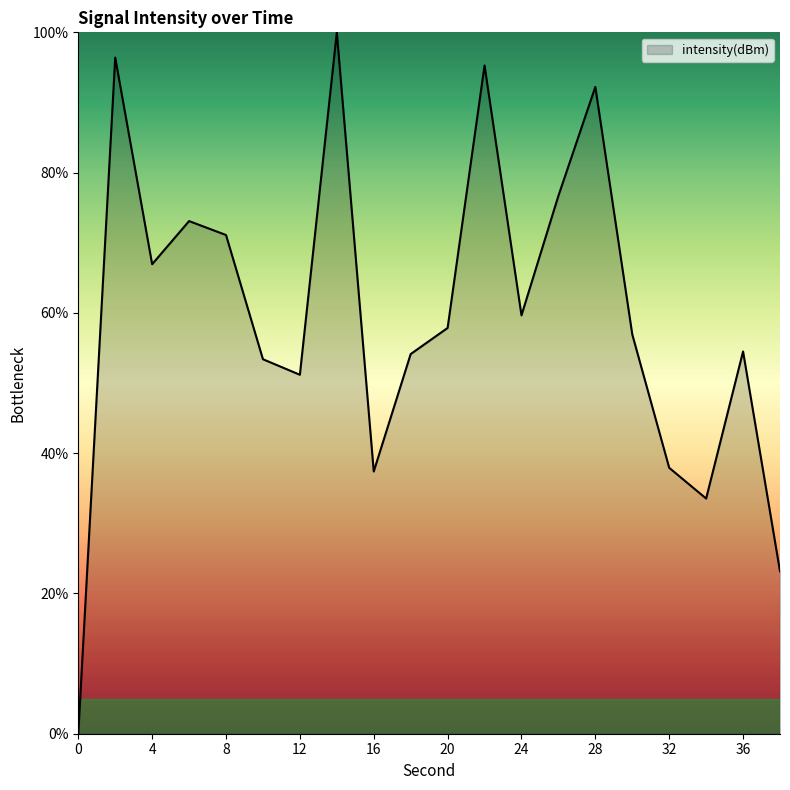

What is the difference between the maximum and minimum values?

100.0